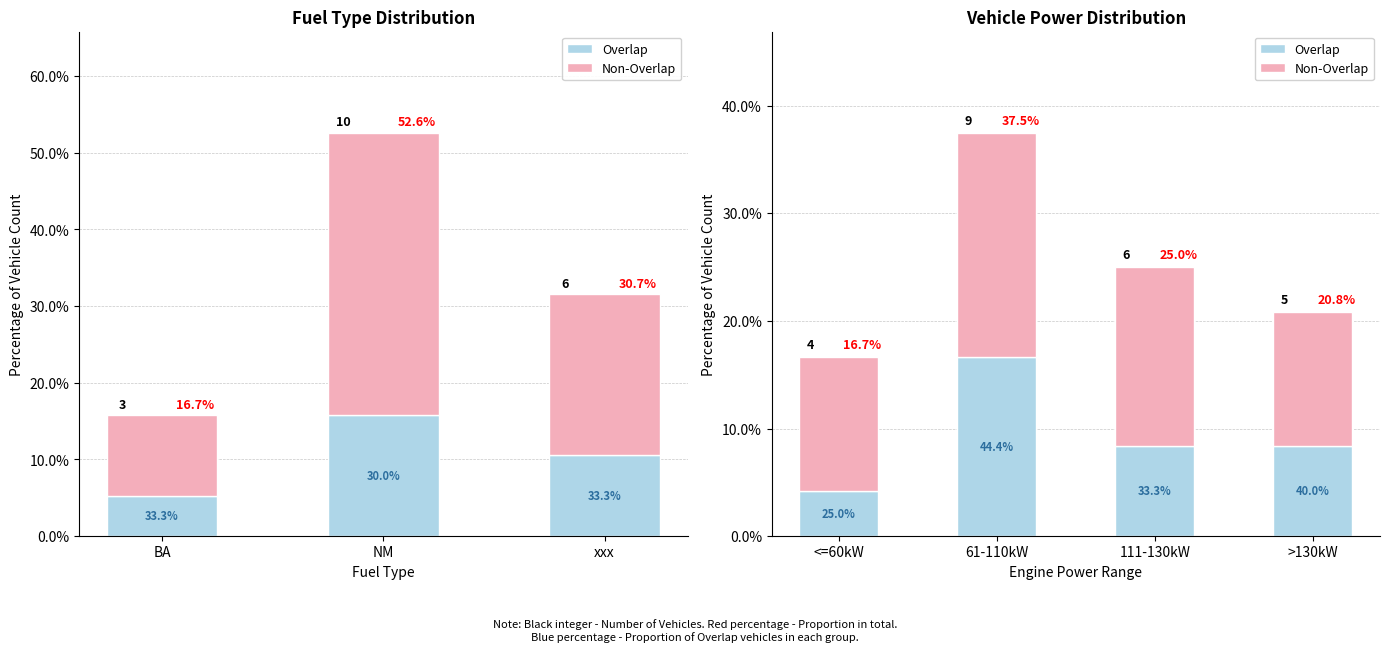

At which label does Non-Overlap reach its minimum?

<=60kW